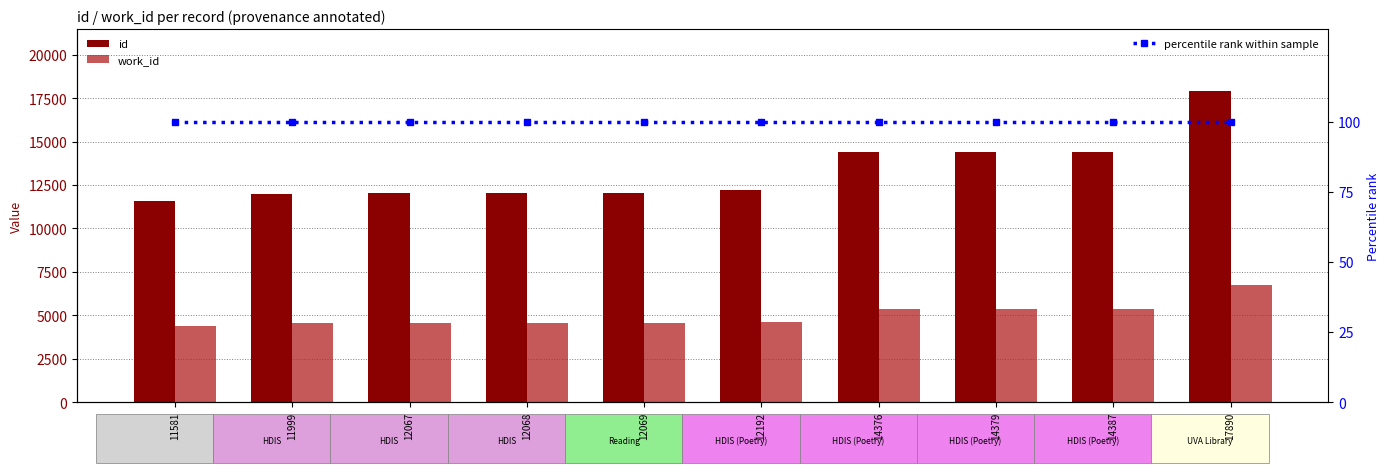

What is the total value across all series at 14387?

19853